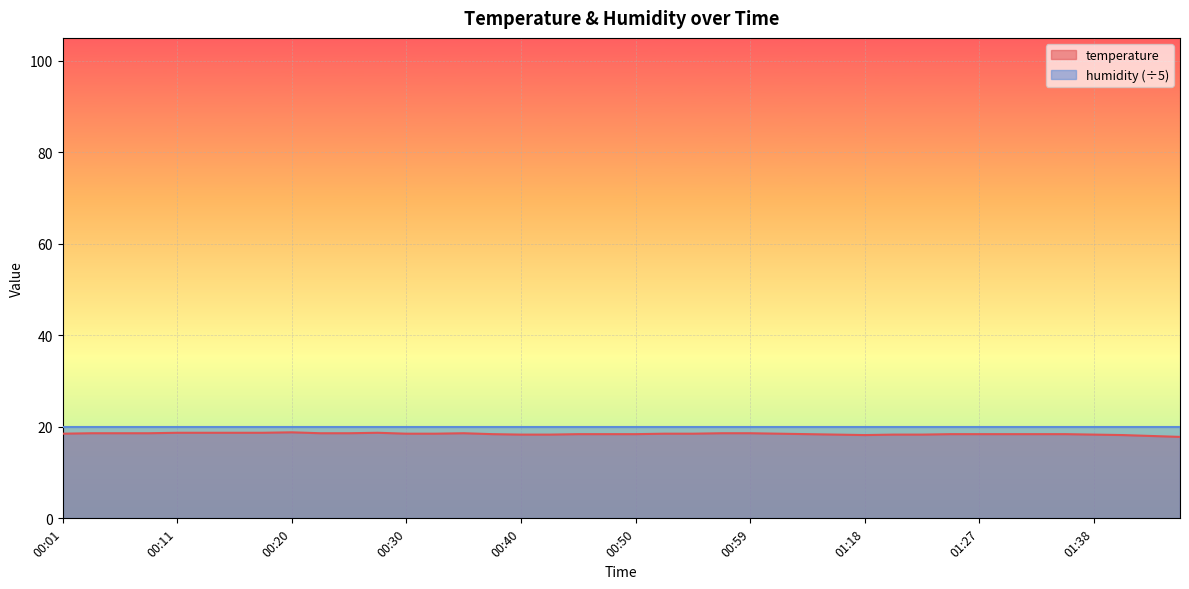

Which category has the highest value across all series?

00:20